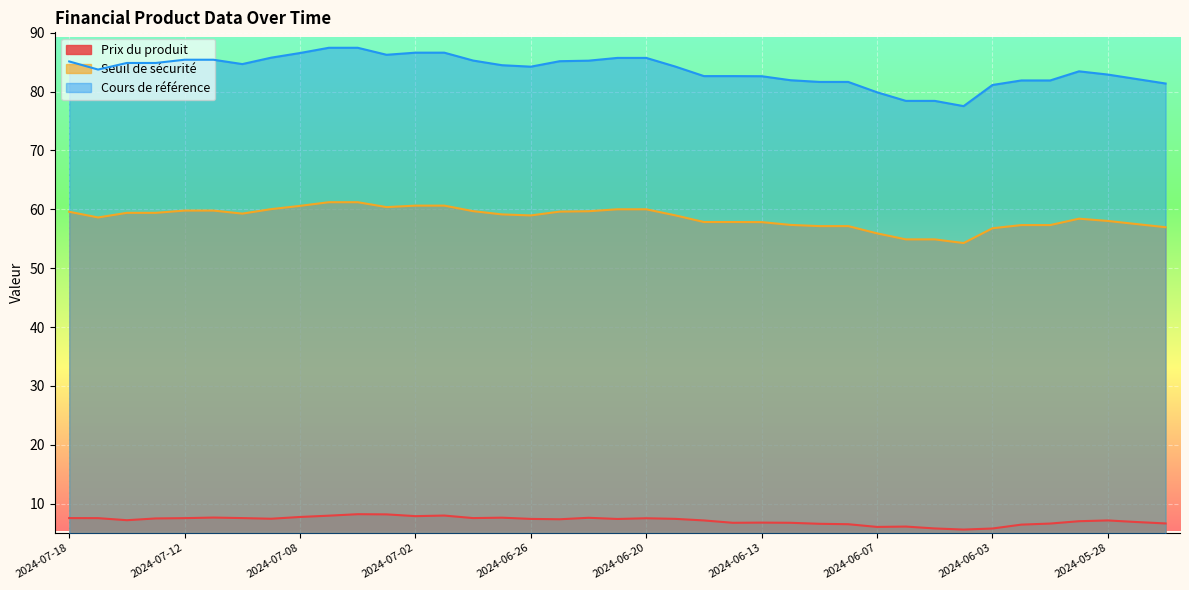

What is the spread (max minus min) of values at 2024-06-14?

75.9